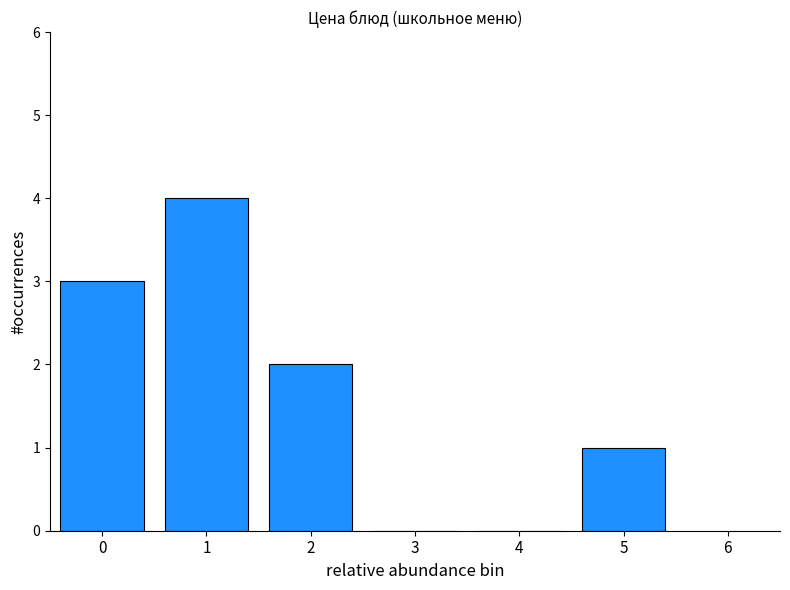

Reading right to left, extract all data points from this chart.

5=1	4=0	3=0	2=2	1=4	0=3